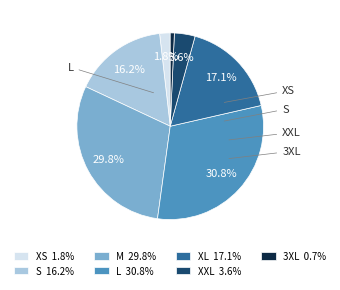

Do L 30.8% and 3XL 0.7% together represent more than half of the pie?

No